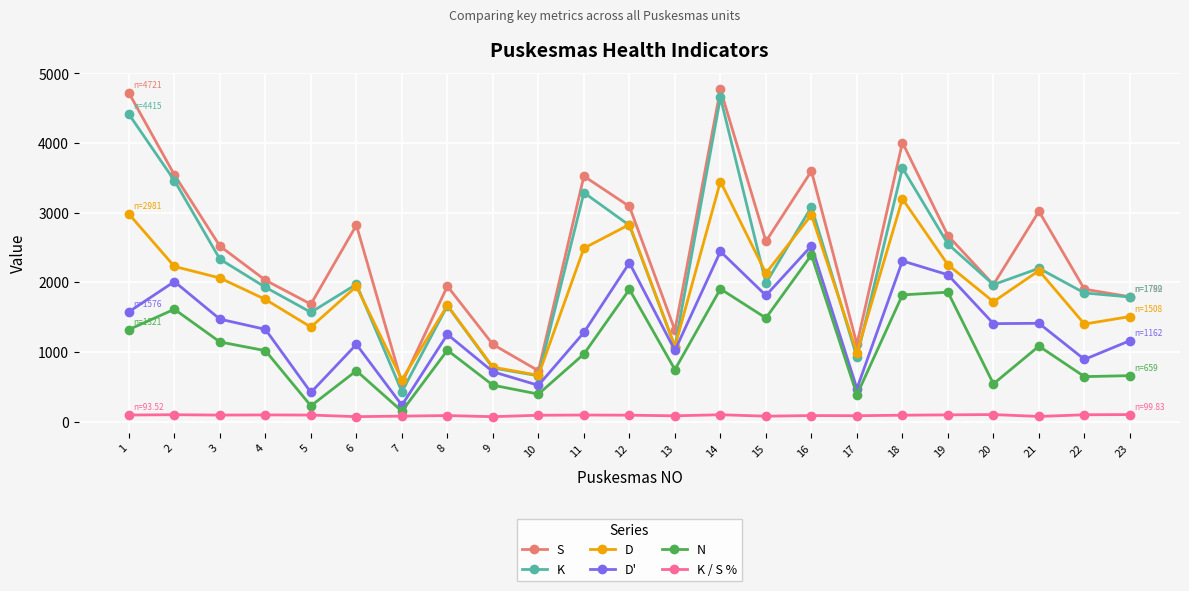

What is the highest value of the N series?

2392.0